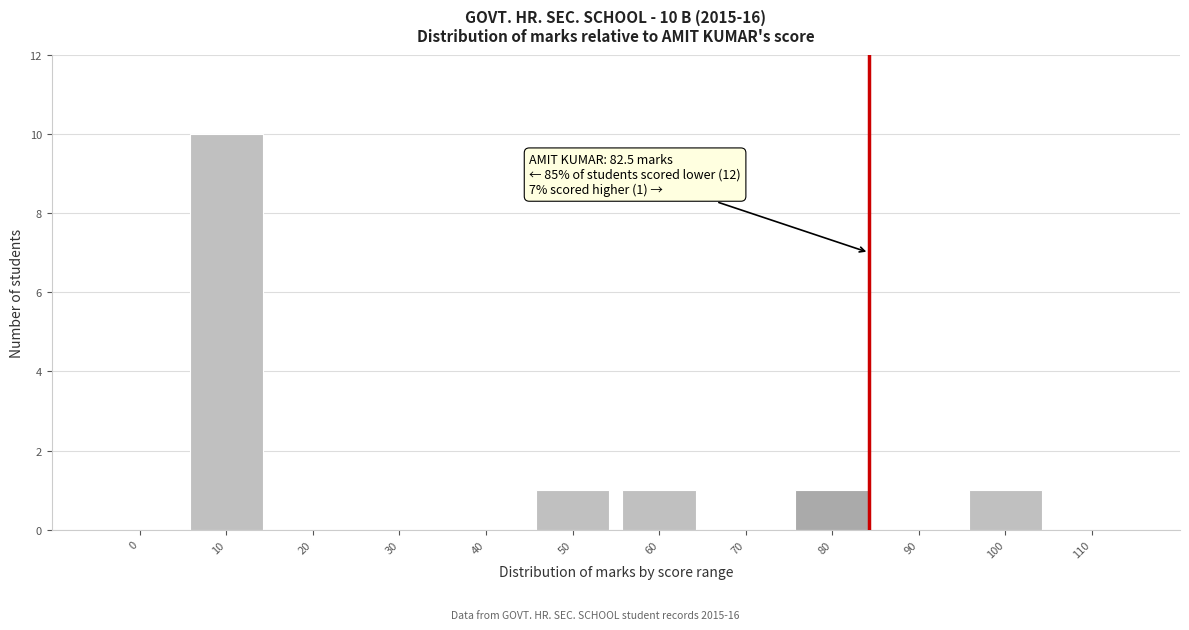

Reading right to left, extract all data points from this chart.

110=0	100=1	90=0	80=1	70=0	60=1	50=1	40=0	30=0	20=0	10=10	0=0